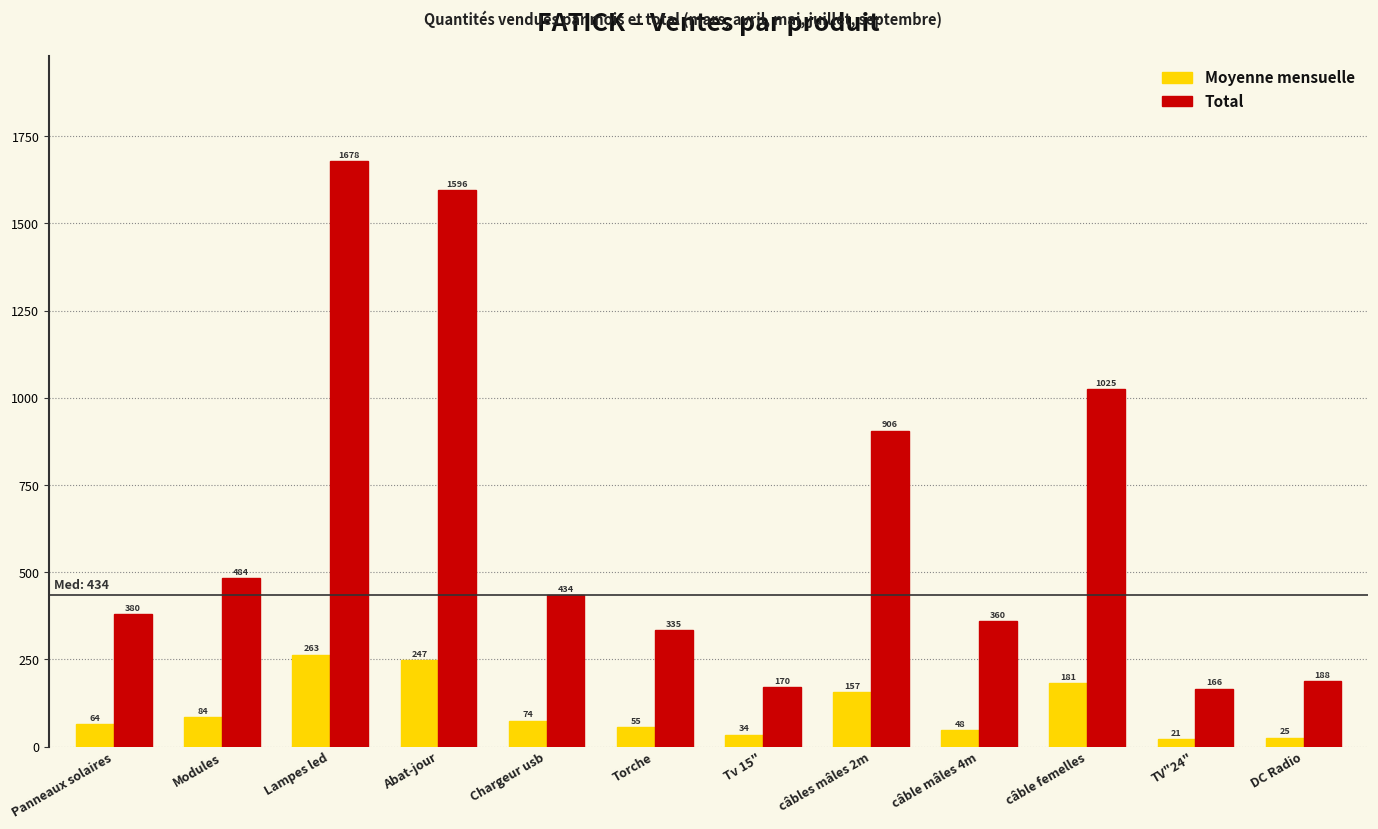

What is the approximate value of Moyenne mensuelle at Torche?

55.0